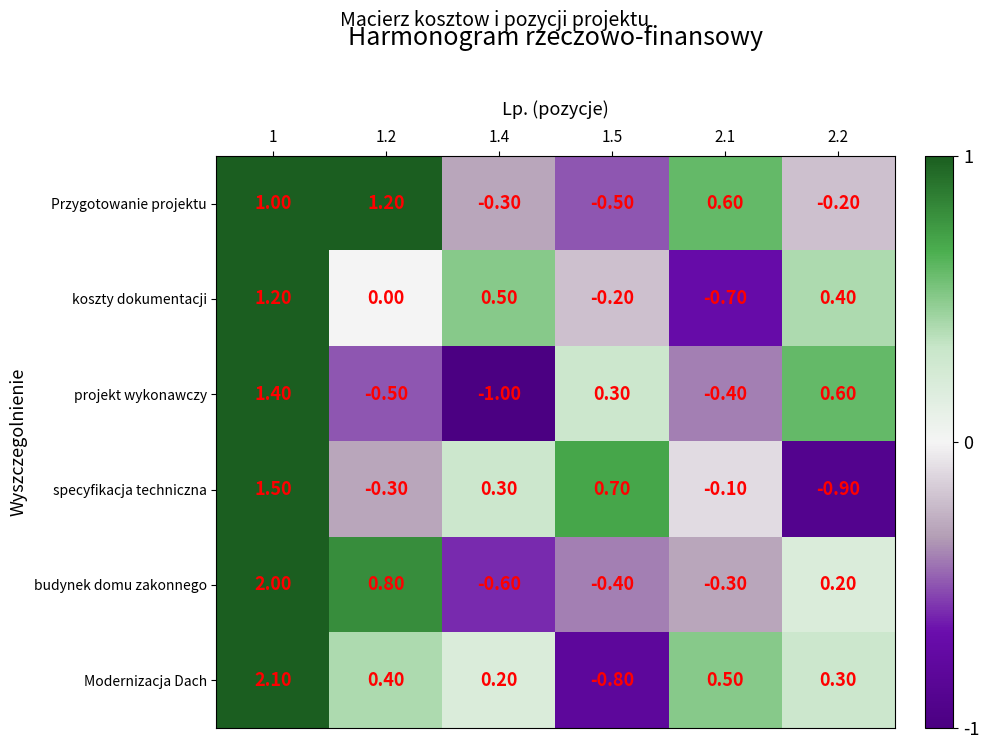

Which series changed the most between 1.2 and 2.1?

budynek domu zakonnego